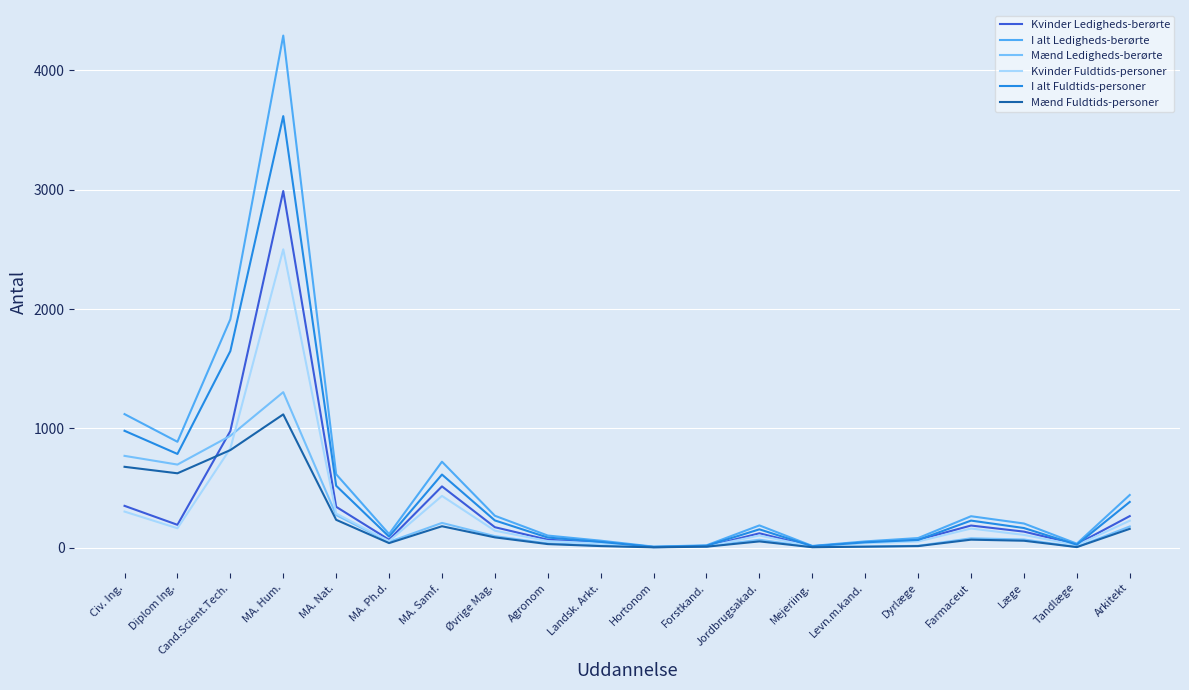

What position from the left is Jordbrugsakad.?

13